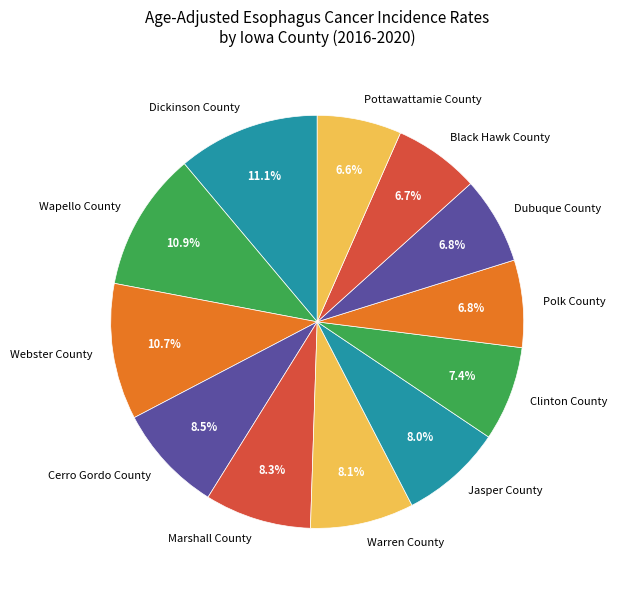

To the nearest percent, what is the average slice percentage?

8%